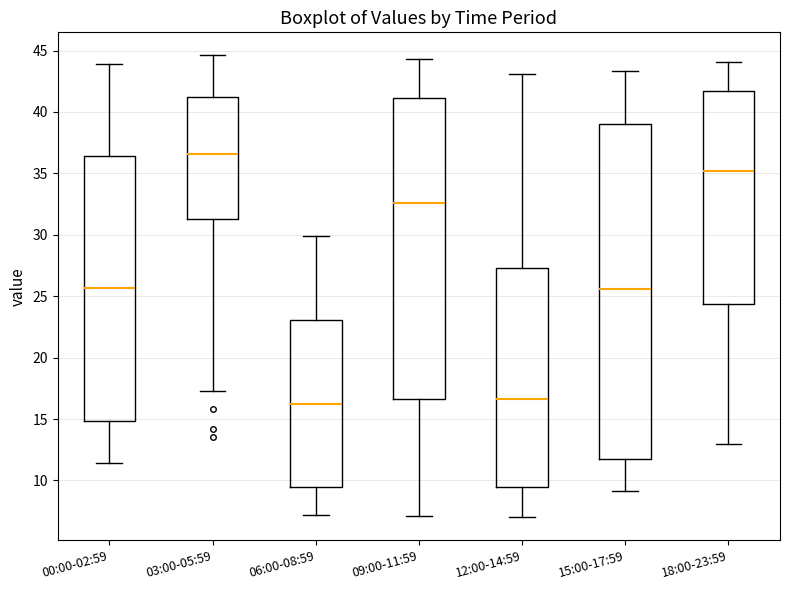

Reading left to right, read every box against the y-axis: the position of its median line, the range the box covers, and the ends of its whiskers. The values are not printed on the chart, so give them approximately, as read against the axis.

00:00-02:59: median 25.5, box 15.0 to 36.5, whiskers 11.5 to 44.0
03:00-05:59: median 36.5, box 31.5 to 41.0, whiskers 17.5 to 44.5
06:00-08:59: median 16.5, box 9.5 to 23.0, whiskers 7.0 to 30.0
09:00-11:59: median 32.5, box 16.5 to 41.0, whiskers 7.0 to 44.5
12:00-14:59: median 16.5, box 9.5 to 27.5, whiskers 7.0 to 43.0
15:00-17:59: median 25.5, box 12.0 to 39.0, whiskers 9.0 to 43.5
18:00-23:59: median 35.0, box 24.5 to 41.5, whiskers 13.0 to 44.0